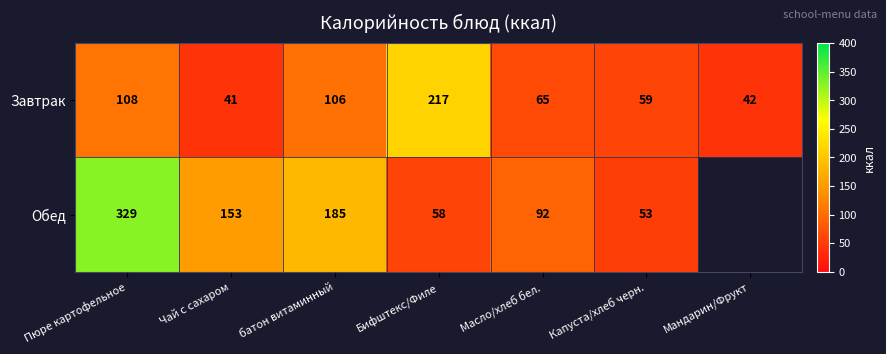

At which label does Завтрак reach its peak?

Бифштекс/Филе